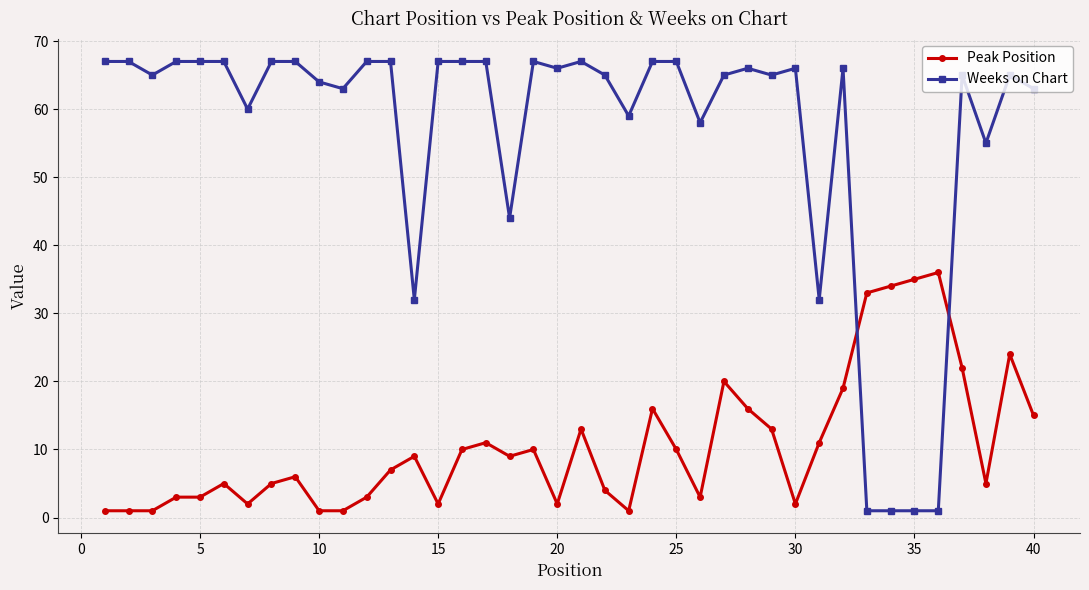

How many times do Weeks on Chart and Peak Position cross each other?

2